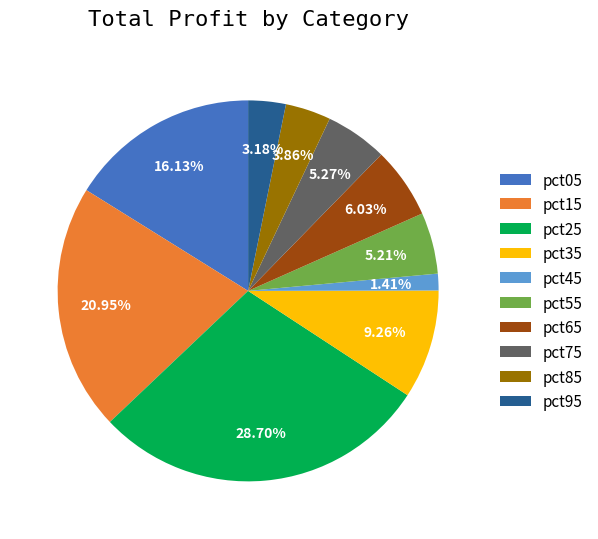

To the nearest percent, what is the difference between the pct85 and pct55 slice percentages?

1%